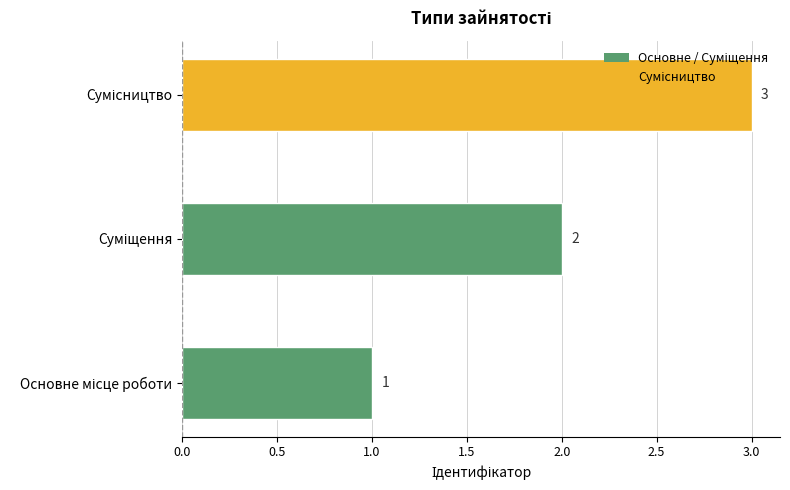

How many values are between 1 and 3?

3